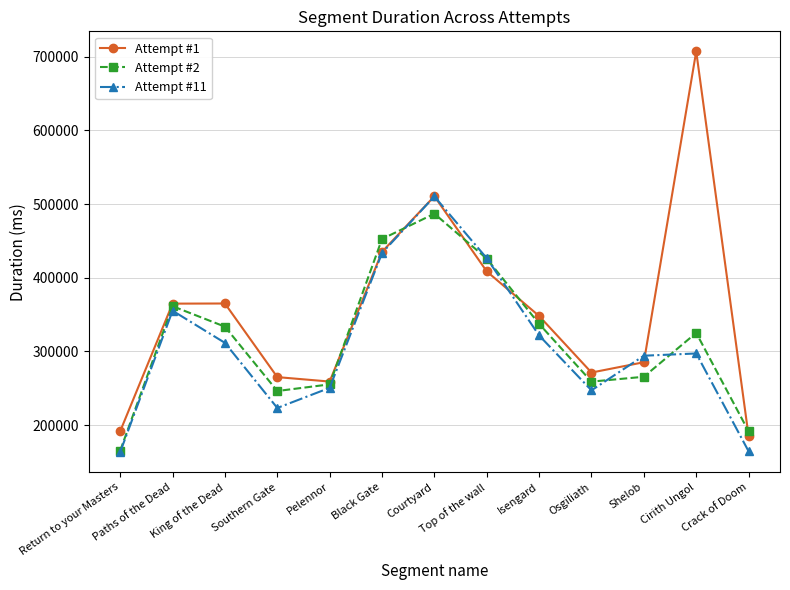

What is the lowest value of the Attempt #11 series?

163309